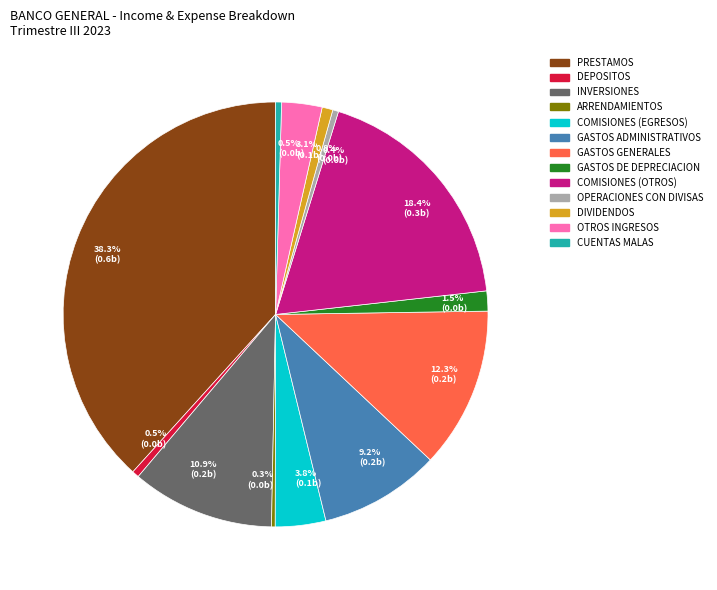

To the nearest percent, what is the combined percentage of GASTOS GENERALES and DIVIDENDOS?

13%